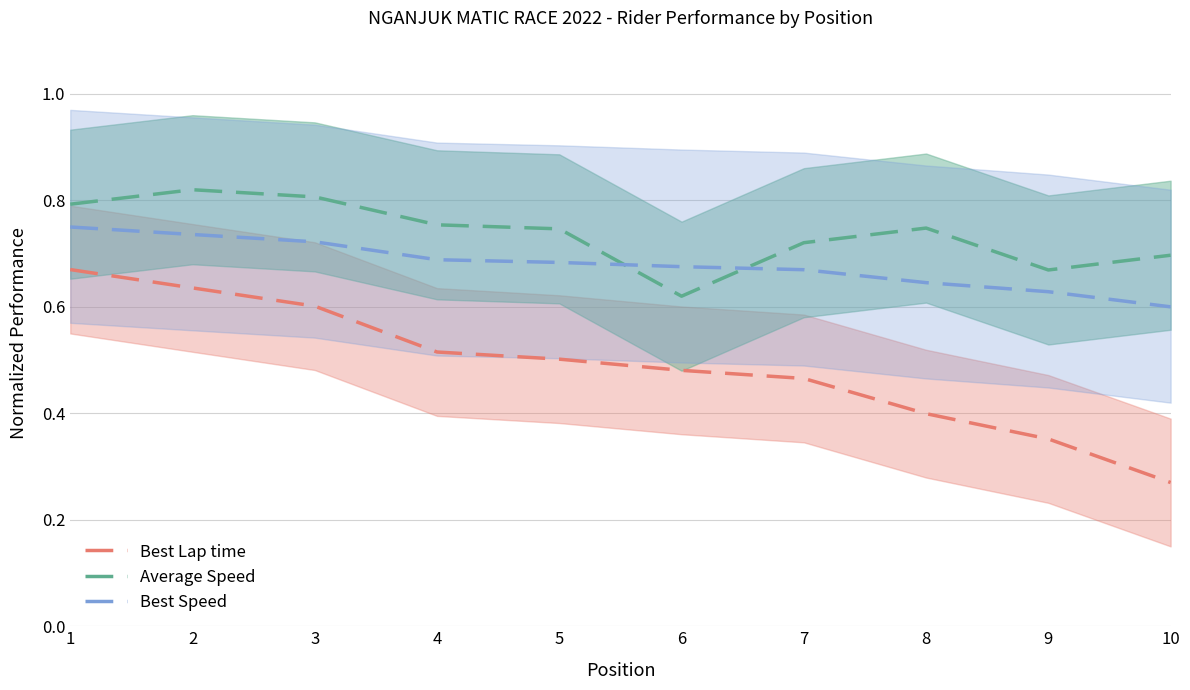

Between 9 and 8, which is larger?

8